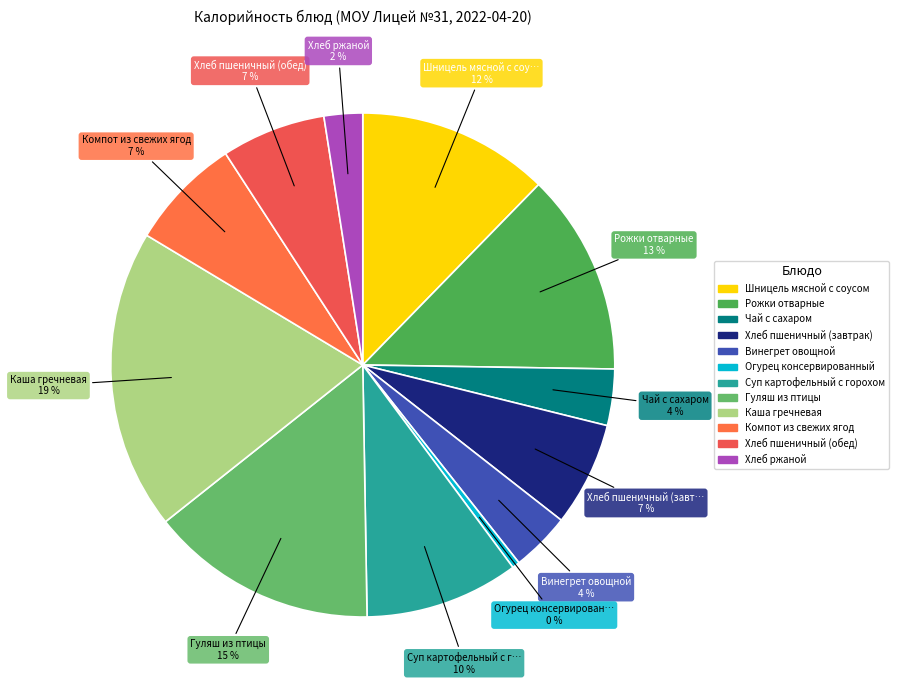

What is the change in value from Гуляш из птицы to Компот из свежих ягод?

-122